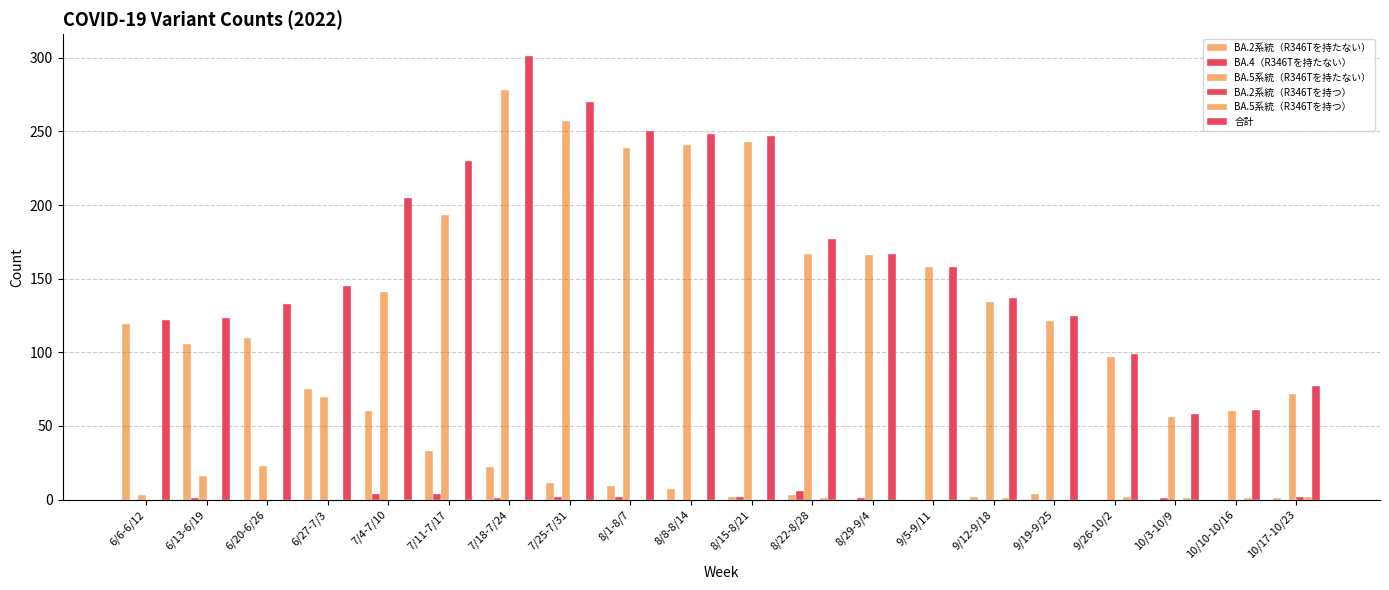

Count the number of categories in the chart.

20